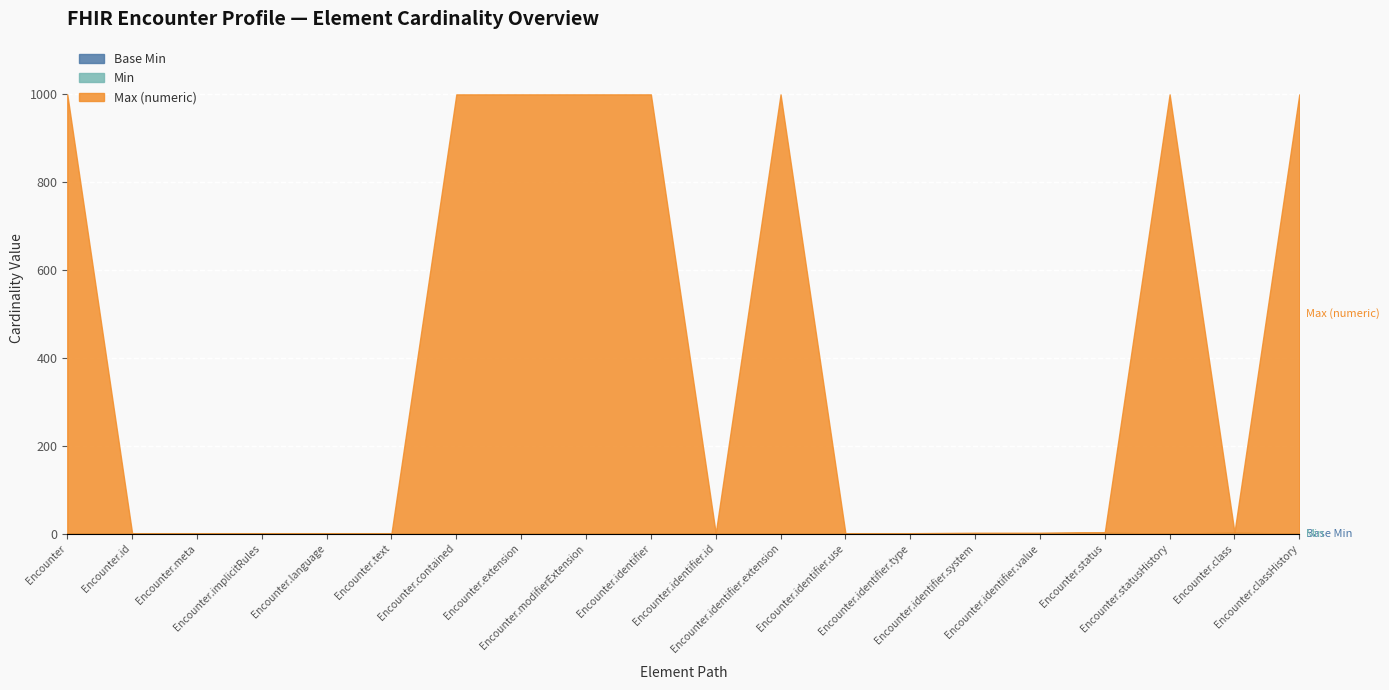

Which series has the largest range (max minus min)?

Max (numeric)